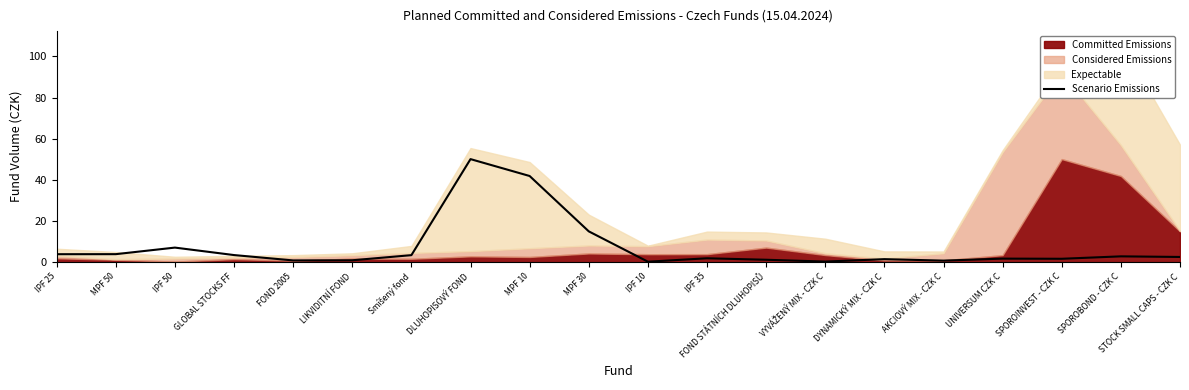

What is the highest value of the Scenario Emissions series?

50.1